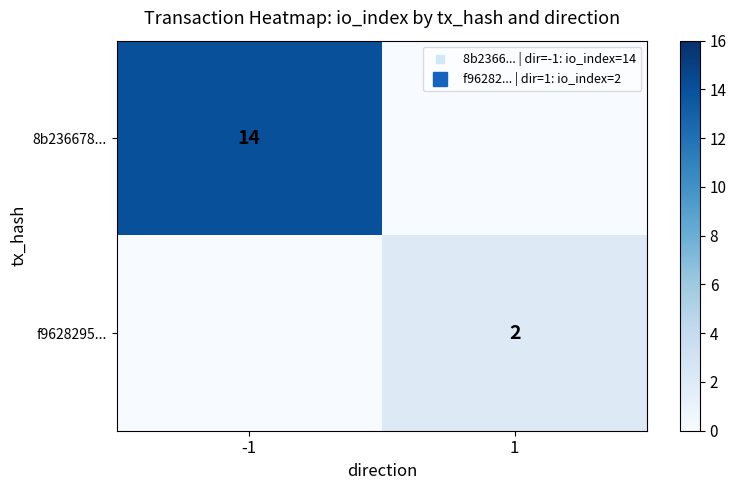

True or false: f9628295... has a value of 0 at -1.

True